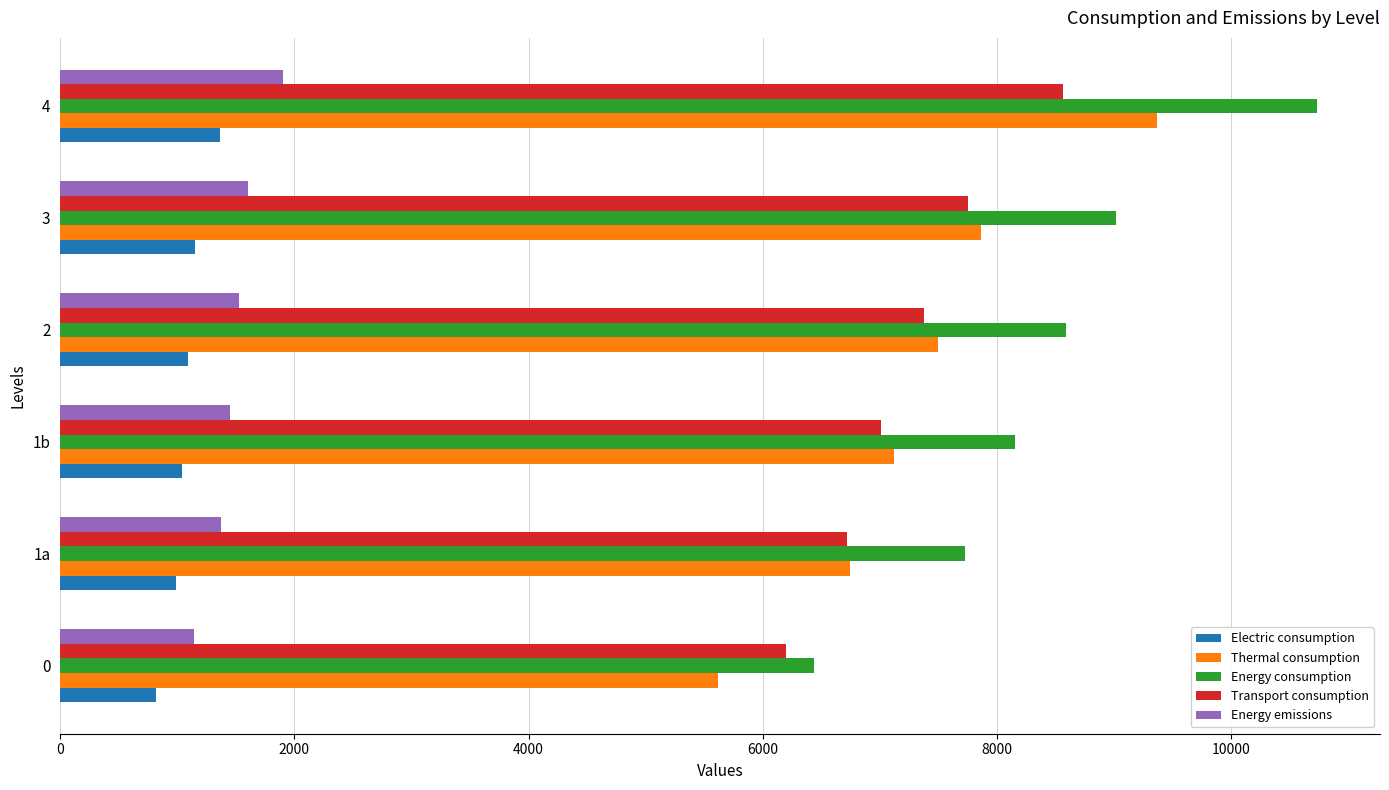

Read the Energy consumption value at 3.

9015.0